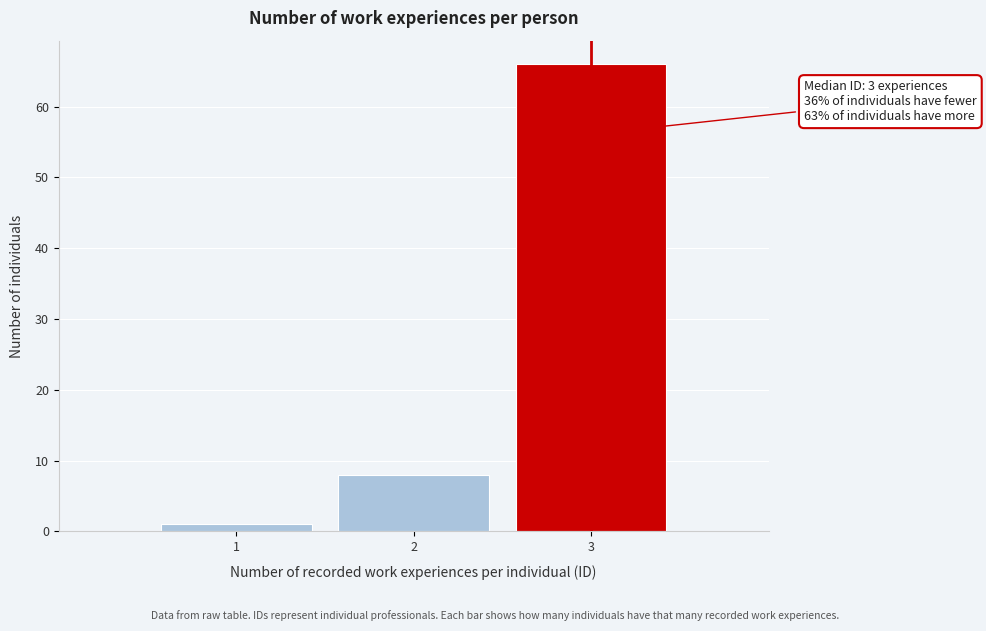

Reading left to right, extract all data points from this chart.

1	8	66